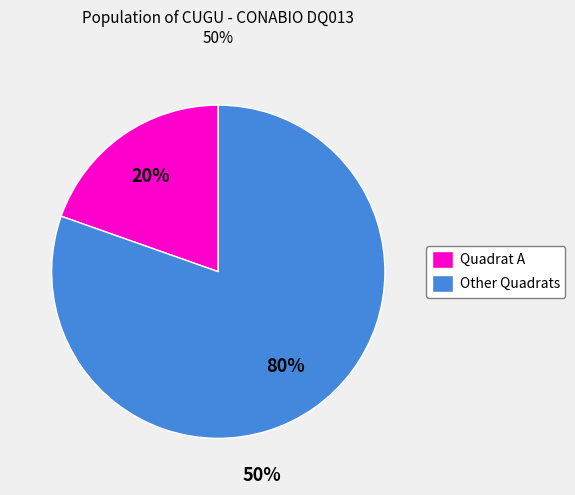

Is there any slice that represents more than half of the pie?

Yes